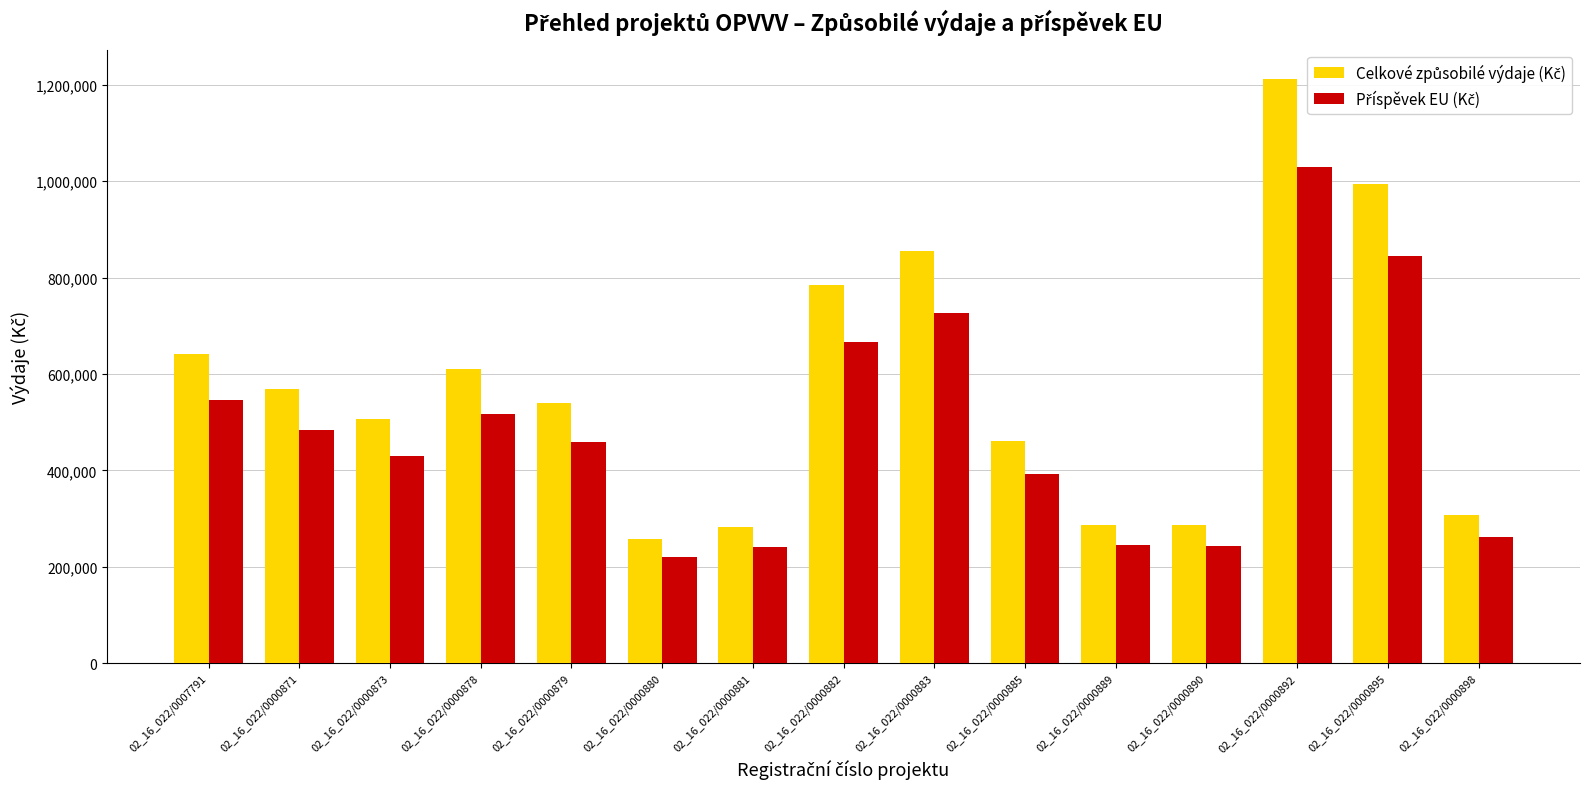

What is the spread (max minus min) of values at 02_16_022/0000881?

42434.7